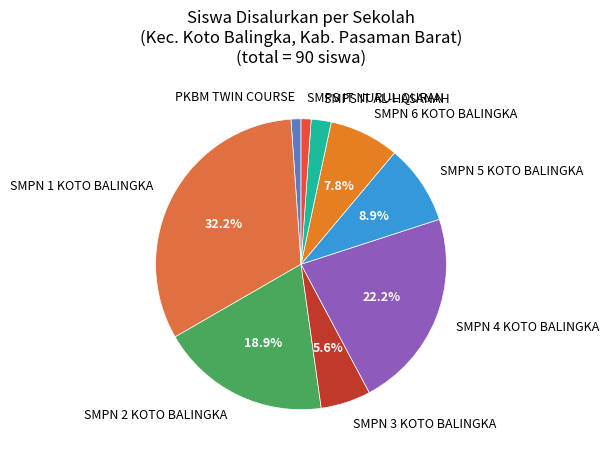

Which has a higher value, SMPS IT NURUL QURAN or SMPN 5 KOTO BALINGKA?

SMPN 5 KOTO BALINGKA